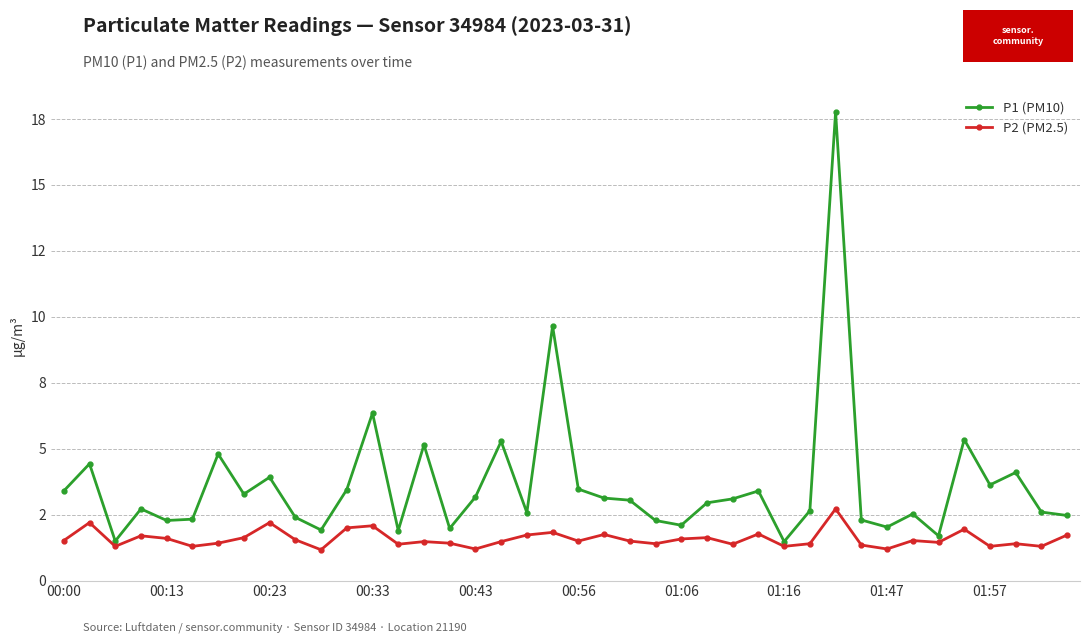

True or false: P2 (PM2.5) and P1 (PM10) cross at least once.

False